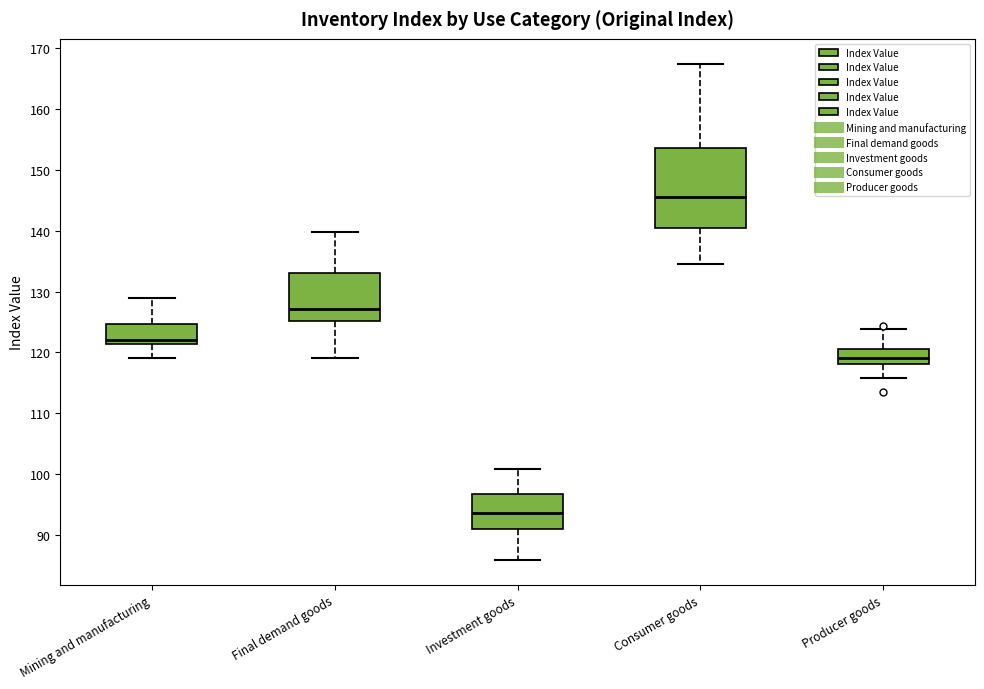

Reading left to right, read every box against the y-axis: the position of its median line, the range the box covers, and the ends of its whiskers. The values are not printed on the chart, so give them approximately, as read against the axis.

Mining and manufacturing: median 122, box 121 to 125, whiskers 119 to 129
Final demand goods: median 127, box 125 to 133, whiskers 119 to 140
Investment goods: median 94, box 91 to 97, whiskers 86 to 101
Consumer goods: median 146, box 140 to 154, whiskers 135 to 168
Producer goods: median 119, box 118 to 121, whiskers 116 to 124